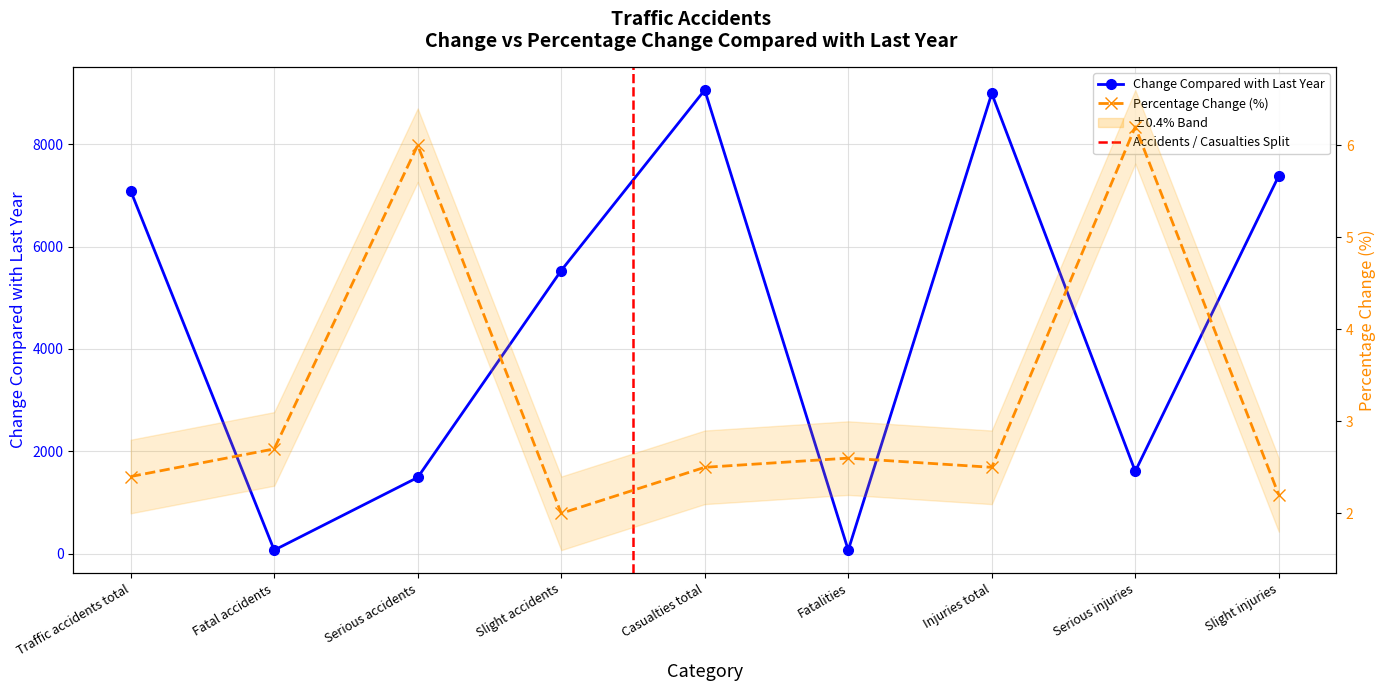

What is the minimum value for Change Compared with last year?

68.0